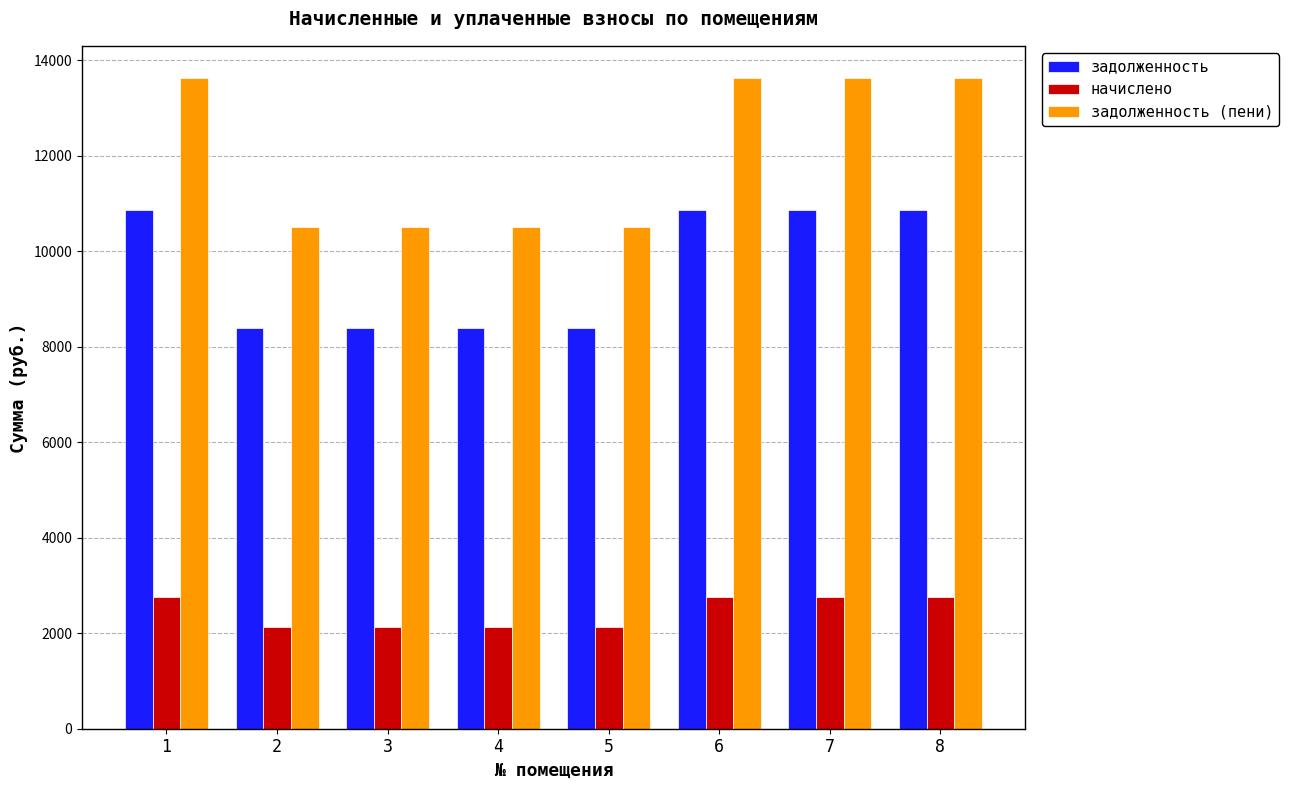

Rank the series by their maximum value, from highest to lowest.

задолженность (пени), задолженность, начислено